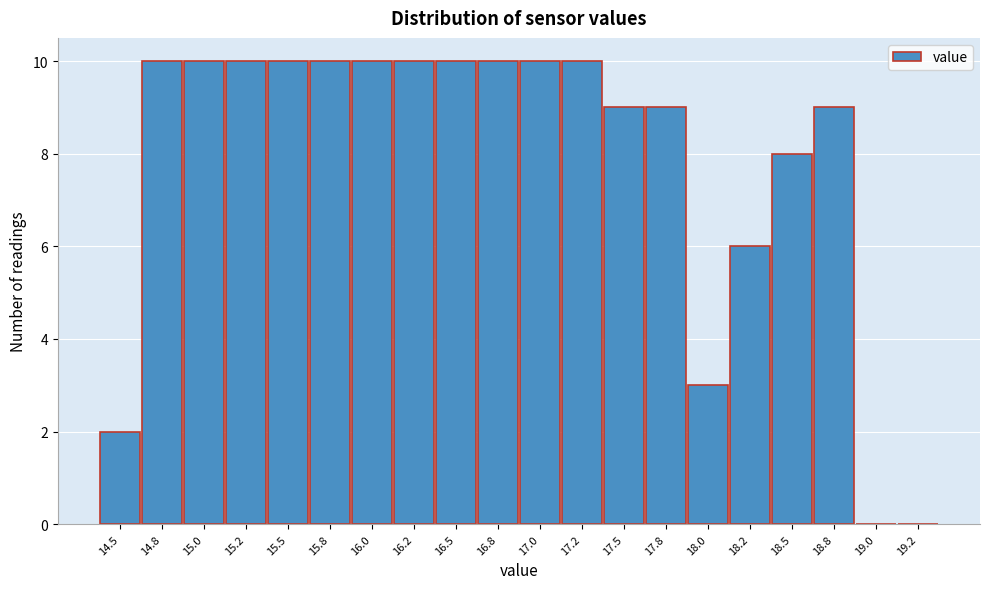

Reading left to right, list all the values displayed in this chart.

14.5=2	14.8=10	15.0=10	15.2=10	15.5=10	15.8=10	16.0=10	16.2=10	16.5=10	16.8=10	17.0=10	17.2=10	17.5=9	17.8=9	18.0=3	18.2=6	18.5=8	18.8=9	19.0=0	19.2=0